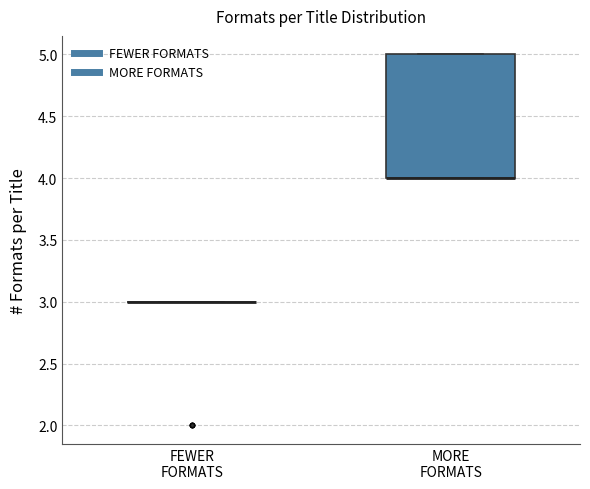

Comparing the boxes themselves (not the whiskers), which one is the tallest?

MORE FORMATS